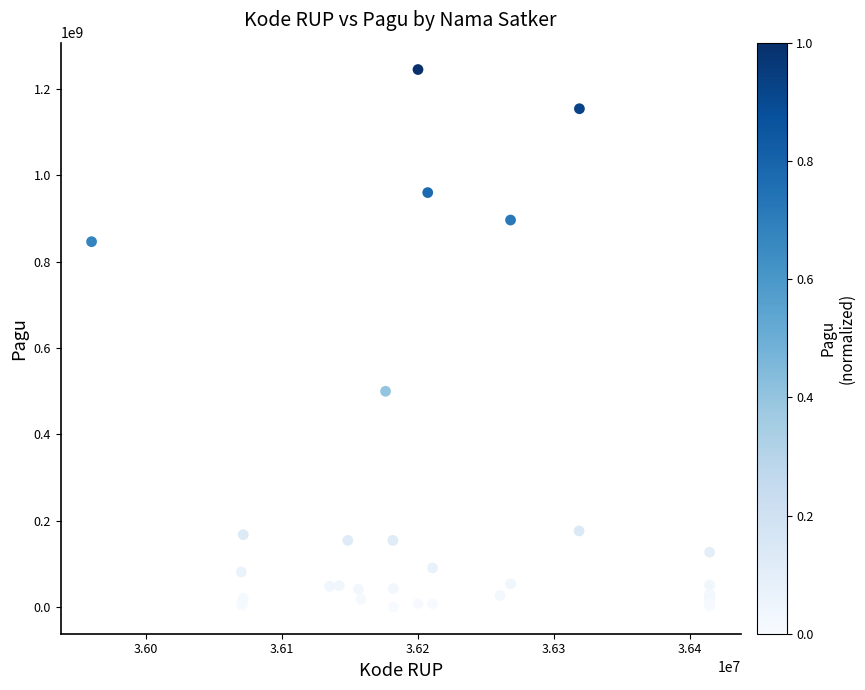

What Y value in the scatter plot is closest to 622840000?

499932000